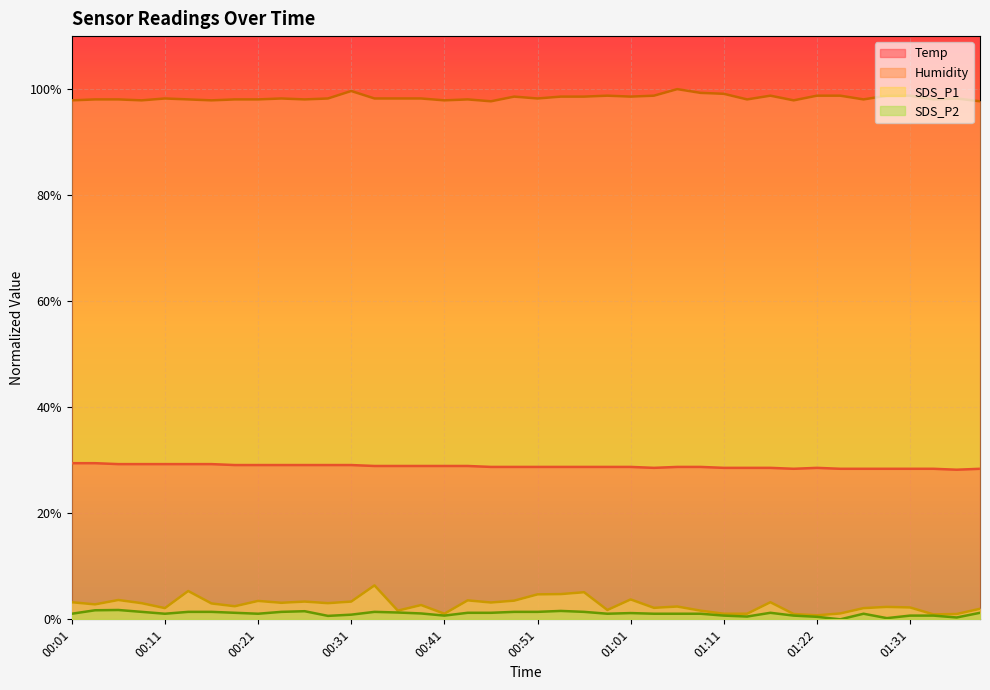

What is the label of the 6th point from the left?

00:13